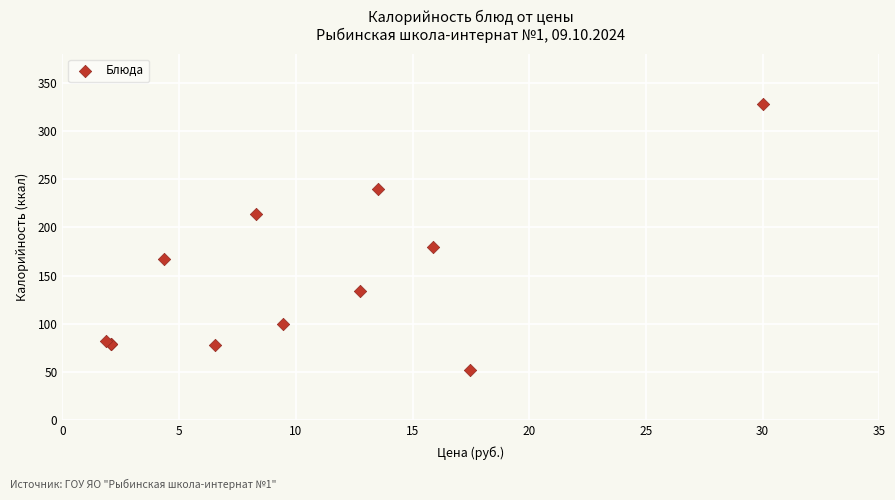

What Y value in the scatter plot is closest to 190?

180